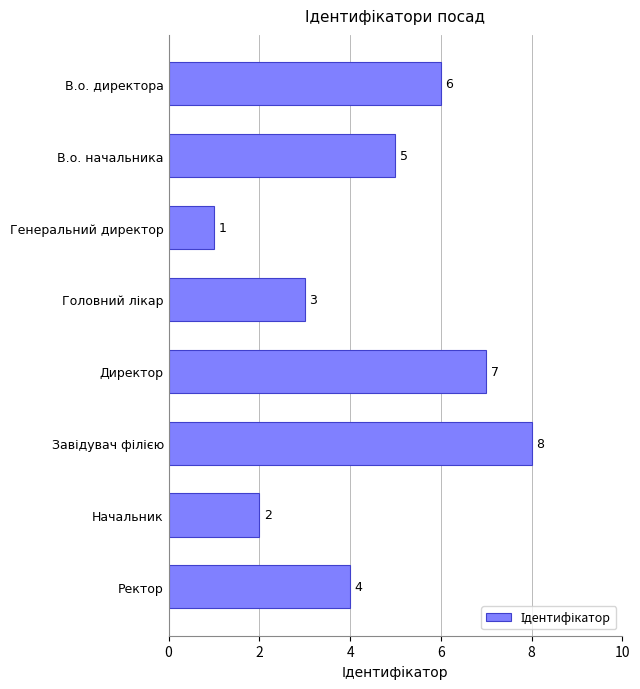

What position from the bottom is Ректор?

1